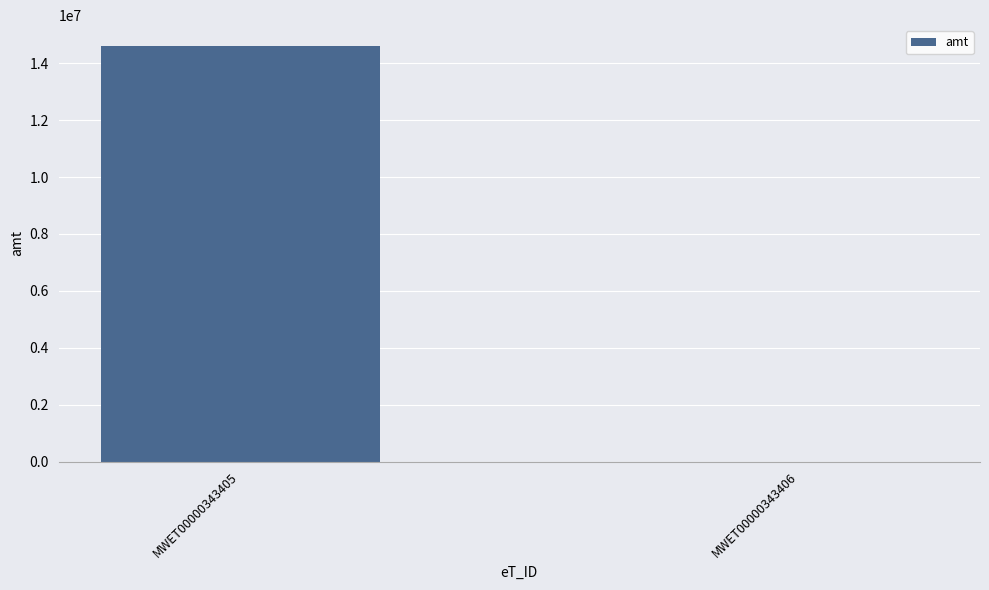

Between MWET00000343405 and MWET00000343406, which is larger?

MWET00000343405